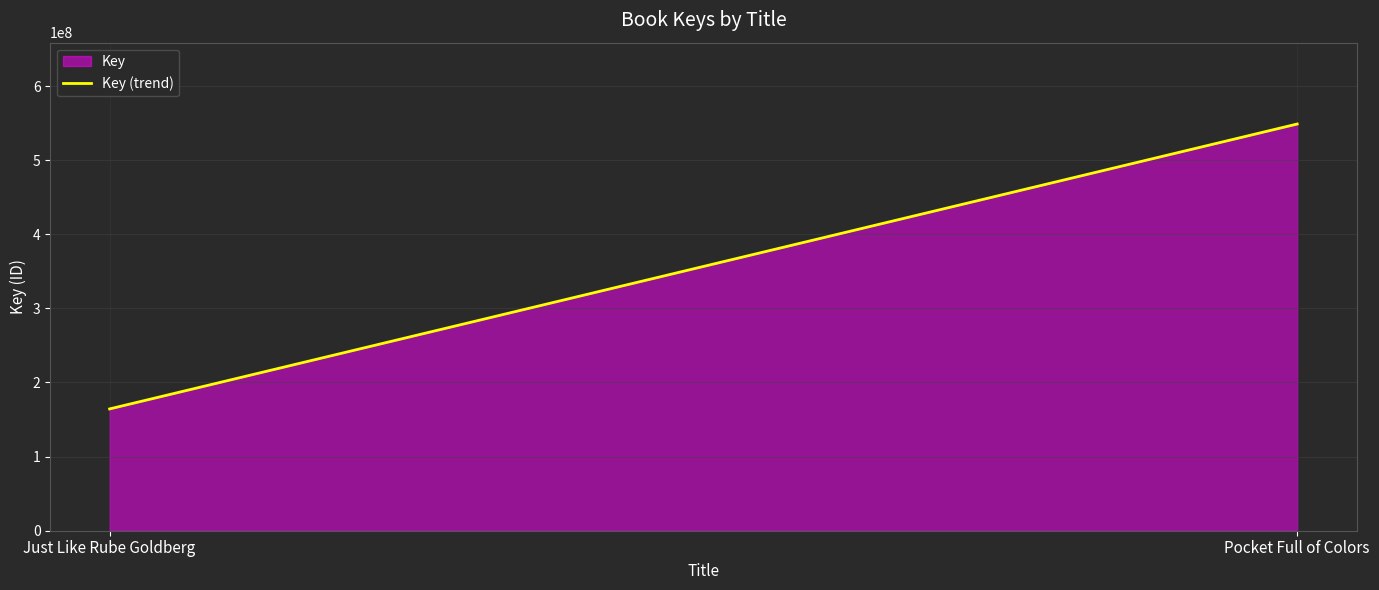

Reading left to right, transcribe all the data shown in this chart.

Just Like Rube Goldberg=164349543	Pocket Full of Colors=548773548